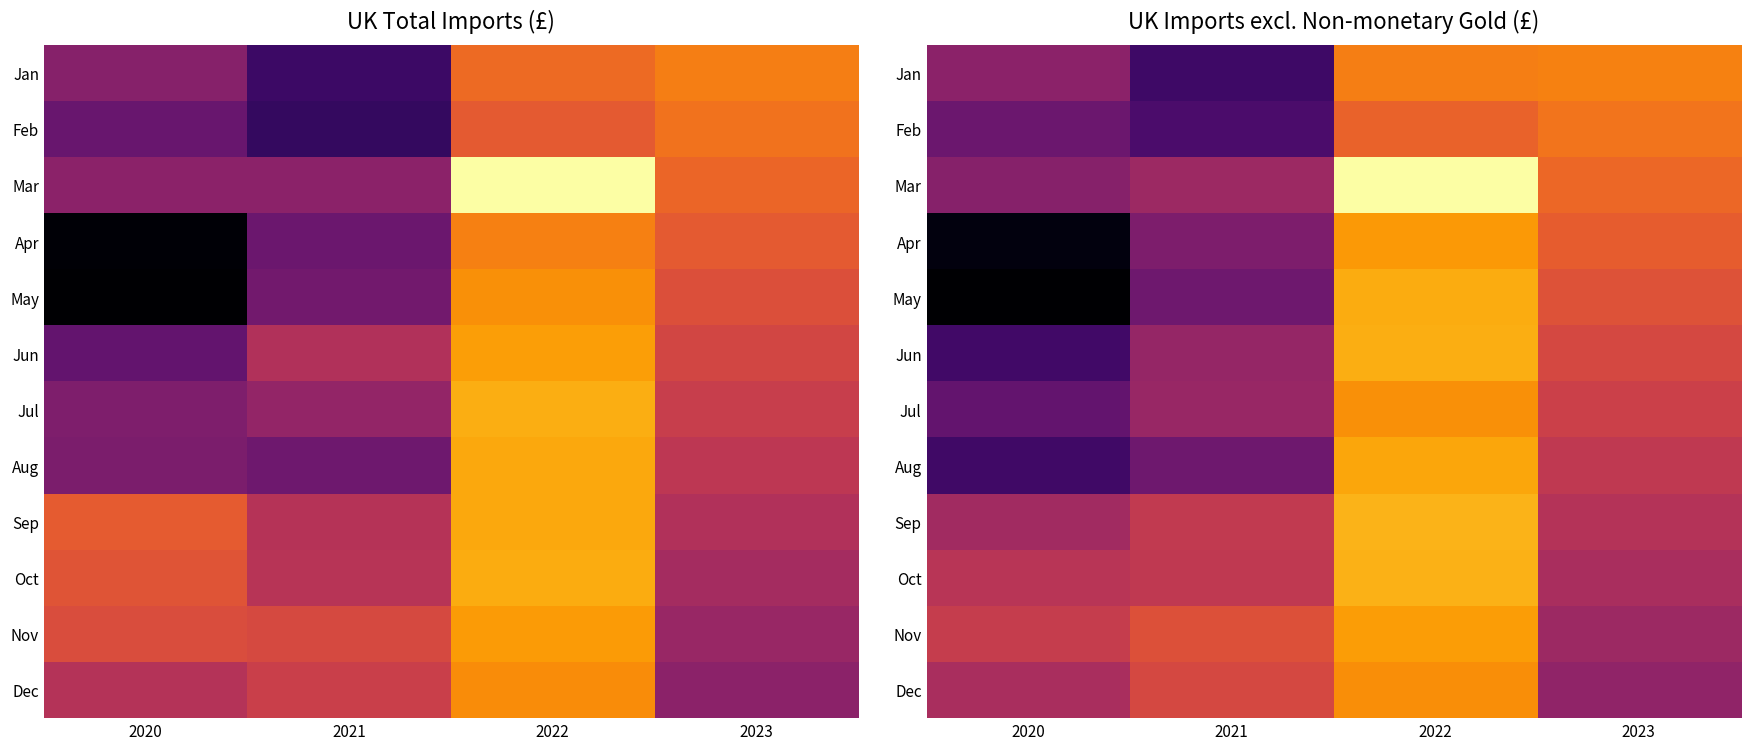

What is the total value across all series at 2023?

528000000000